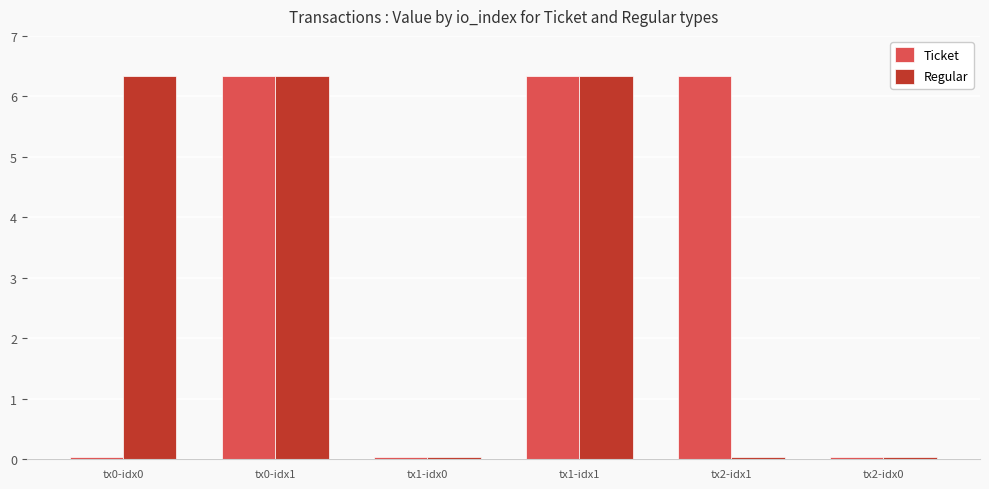

At how many categories does at least one series exceed 5?

4